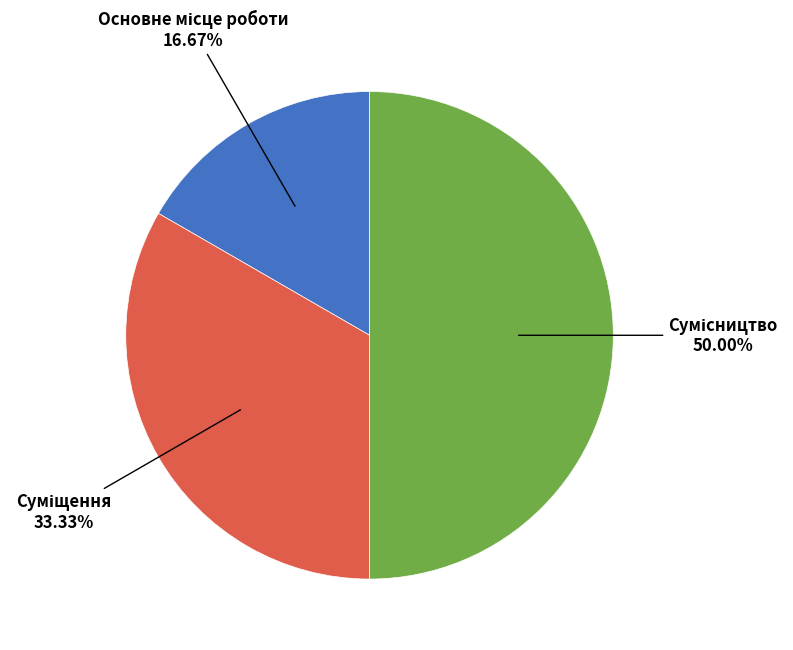

What percentage is the Сумісництво slice, to the nearest percent?

50%